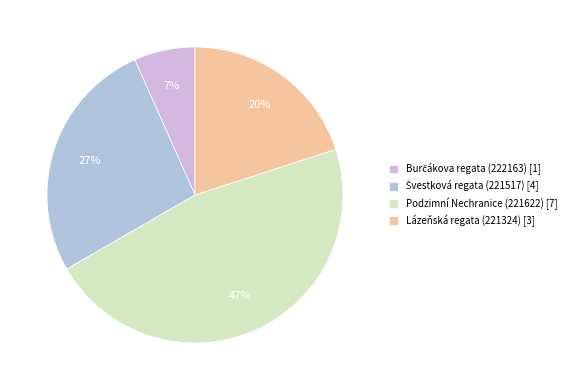

Is there a majority slice in this chart?

No